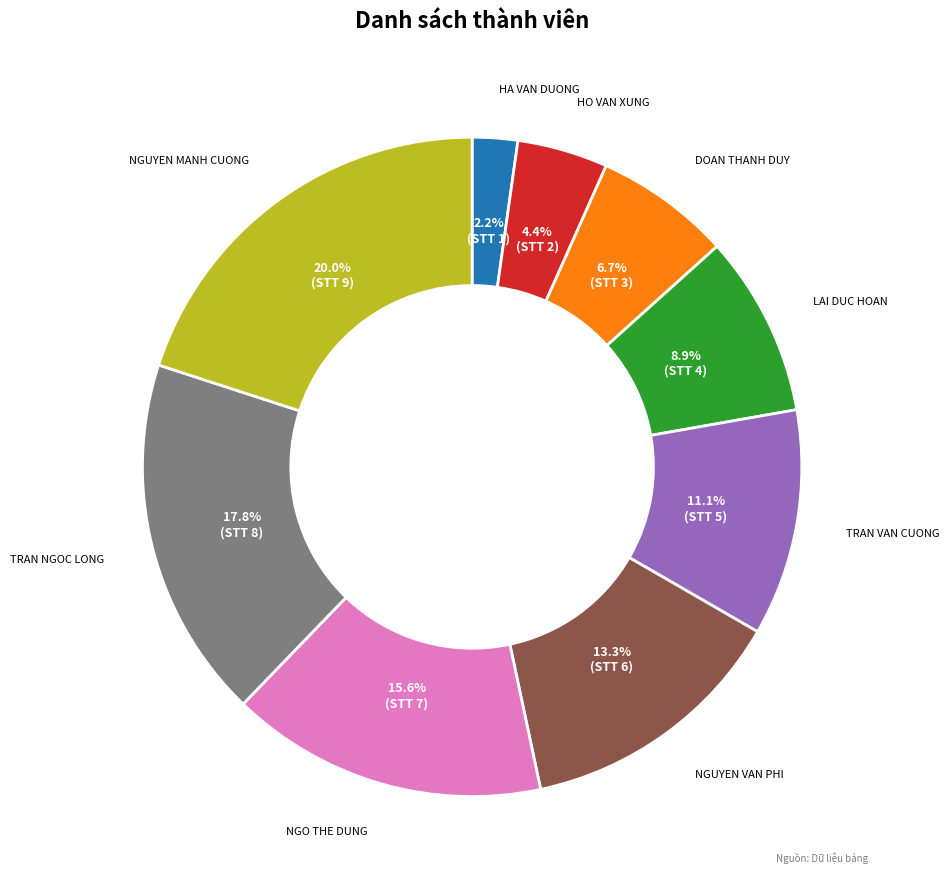

Does any single category account for the majority?

No